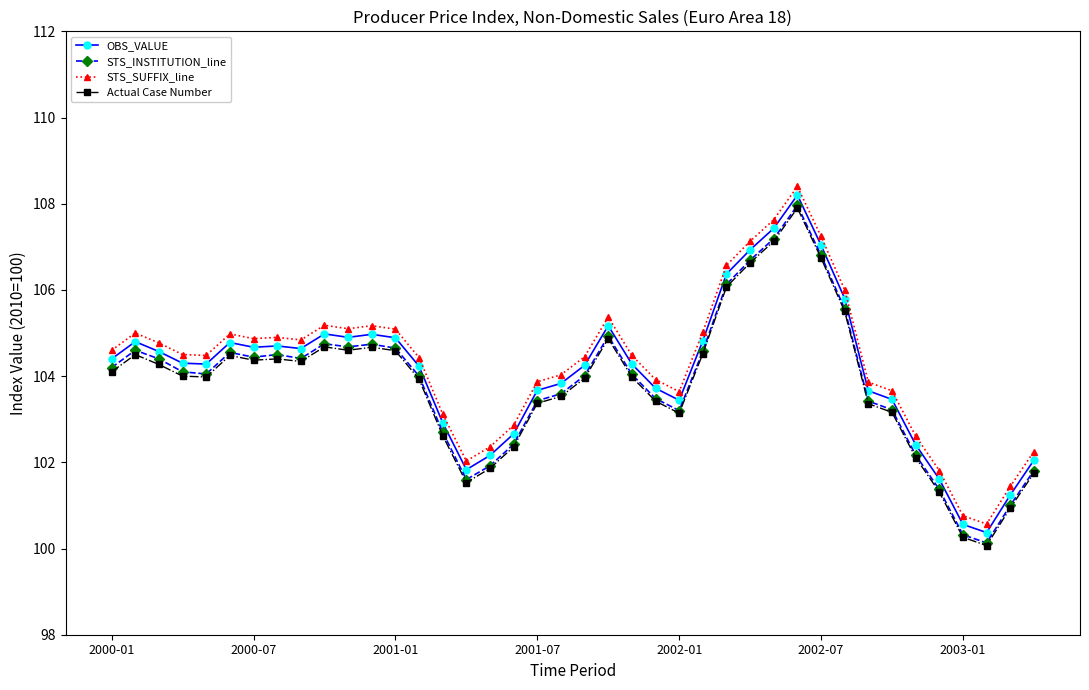

What is the value of the Actual Case Number point at the 12th from the left?

104.7